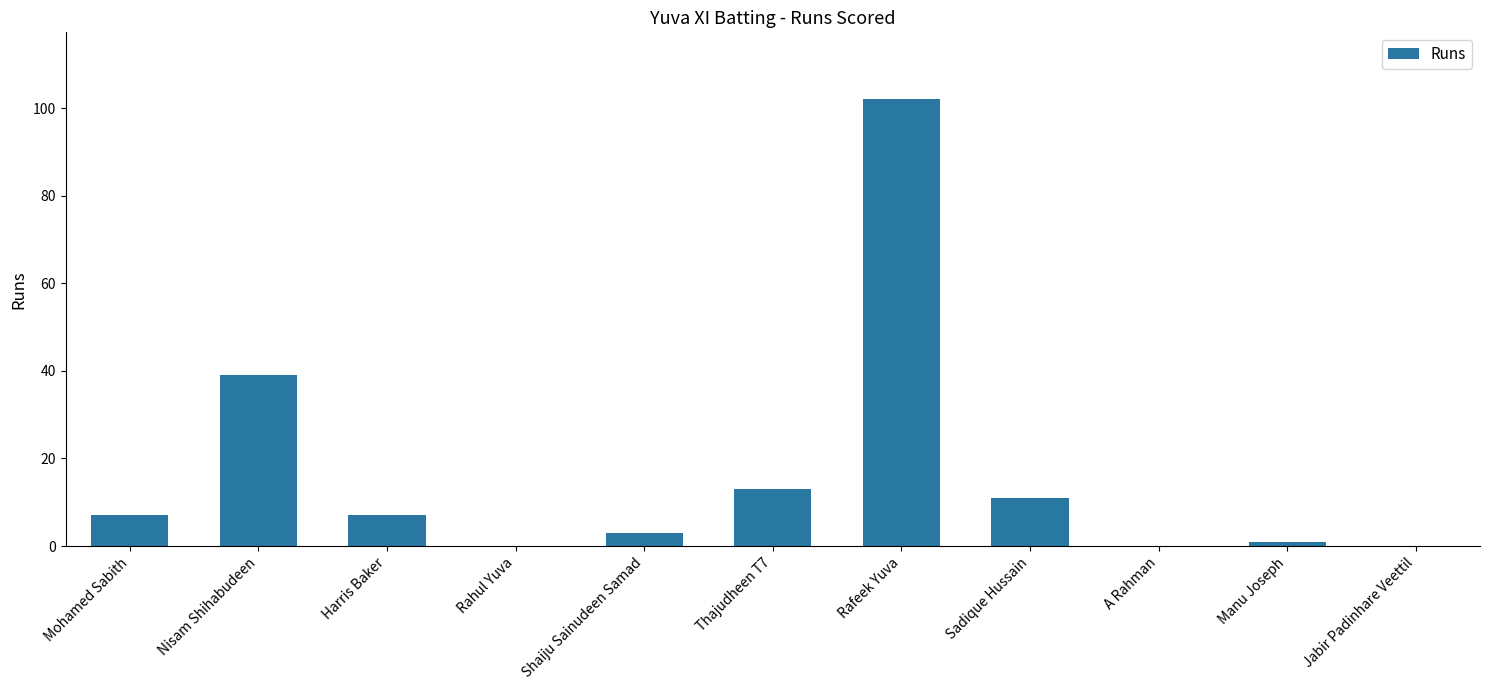

Reading right to left, extract all data points from this chart.

0	1	0	11	102	13	3	0	7	39	7